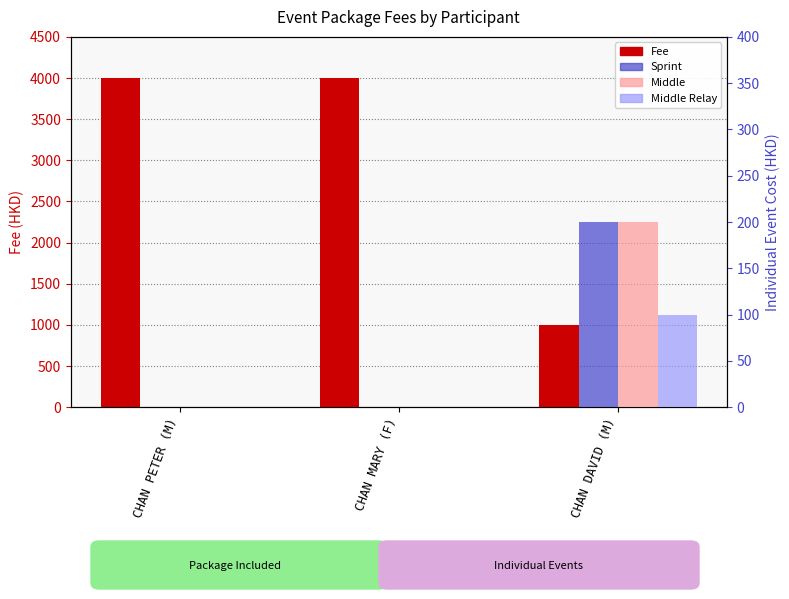

What is the sum of all Middle values?

200